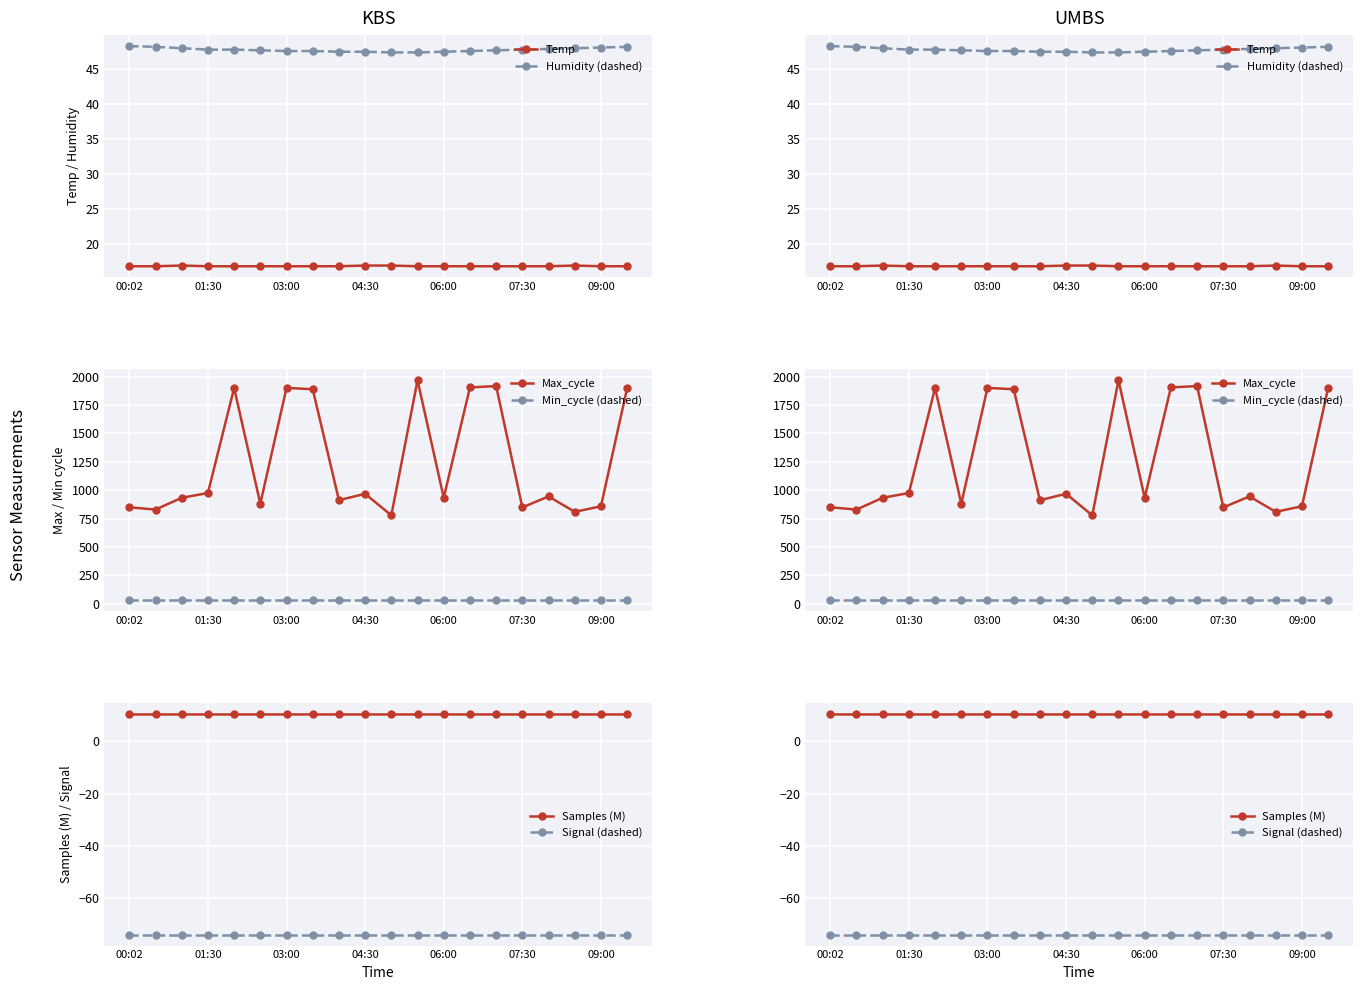

How many interior local valleys does the Samples (M) series have?

4